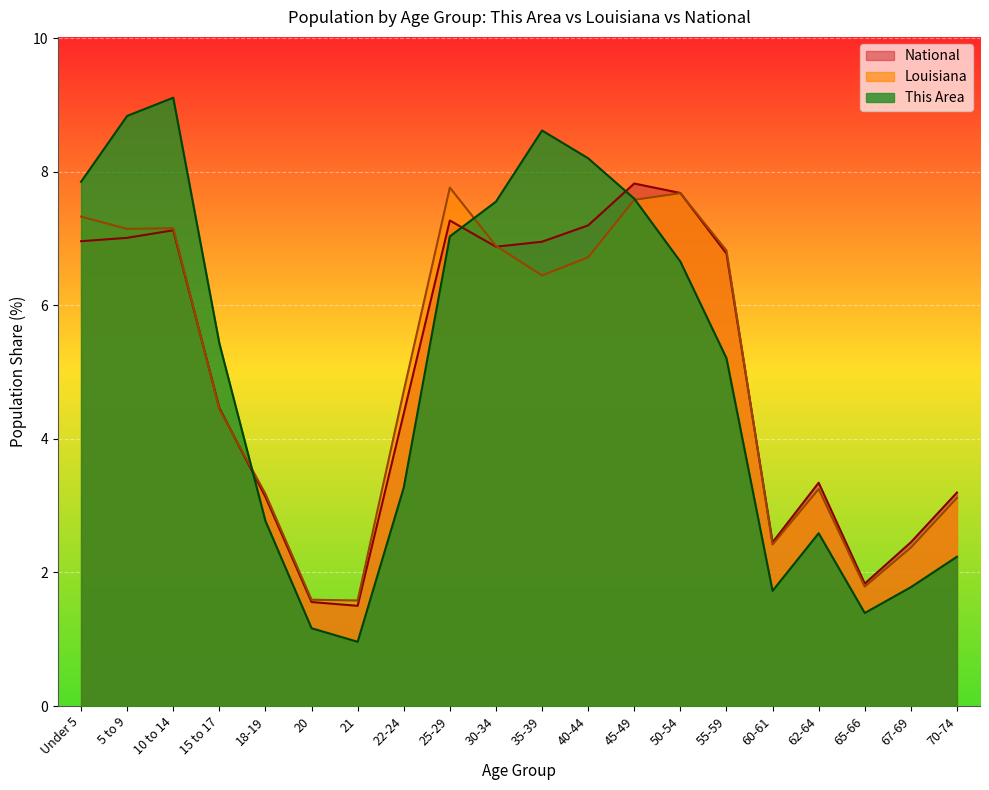

What is the label of the 8th point from the left?

22-24